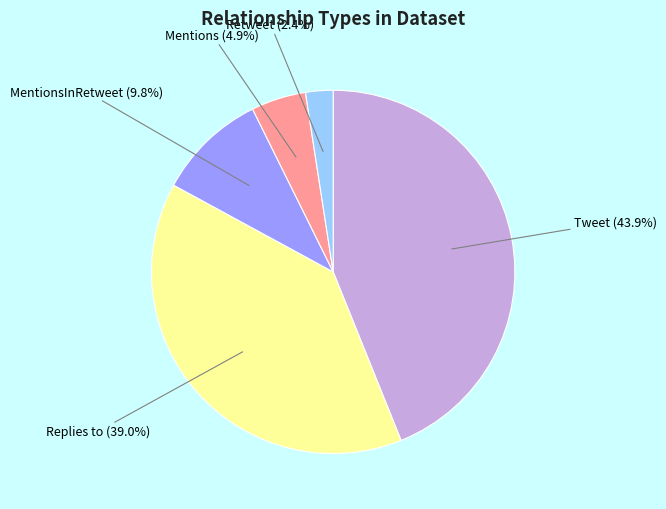

To the nearest percent, what is the difference between the MentionsInRetweet and Retweet slice percentages?

7%